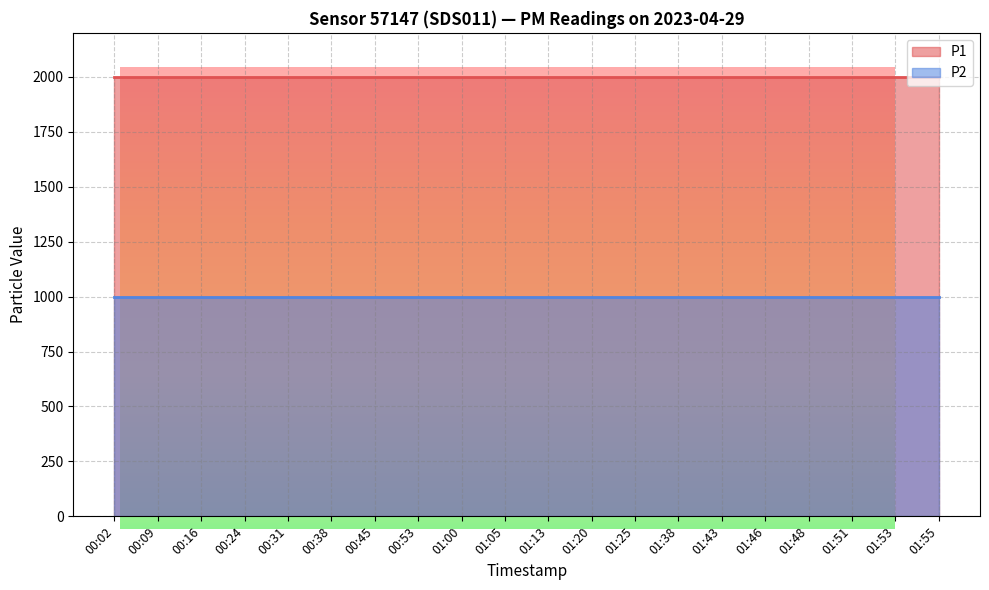

Reading left to right, what are all the values shown in this chart?

P1 line: 1999.9	1999.9	1999.9	1999.9	1999.9	1999.9	1999.9	1999.9	1999.9	1999.9	1999.9	1999.9	1999.9	1999.9	1999.9	1999.9	1999.9	1999.9	1999.9	1999.9
P2 line: 999.9	999.9	999.9	999.9	999.9	999.9	999.9	999.9	999.9	999.9	999.9	999.9	999.9	999.9	999.9	999.9	999.9	999.9	999.9	999.9